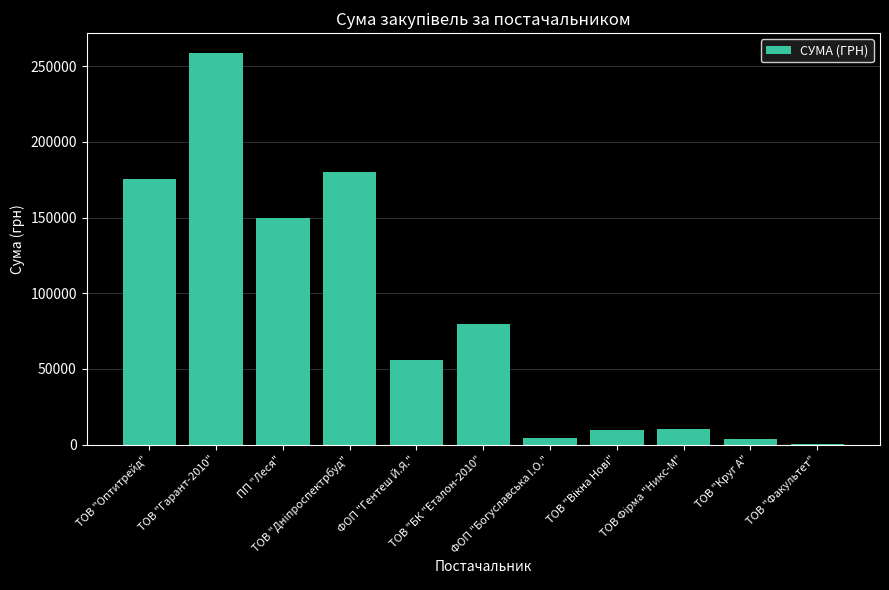

The chart shows a value of 149862.5 at ПП "Леся". True or false?

True